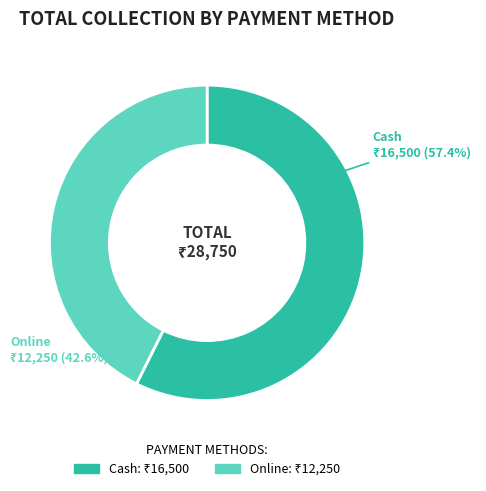

Which category has the smallest portion of the pie?

Online